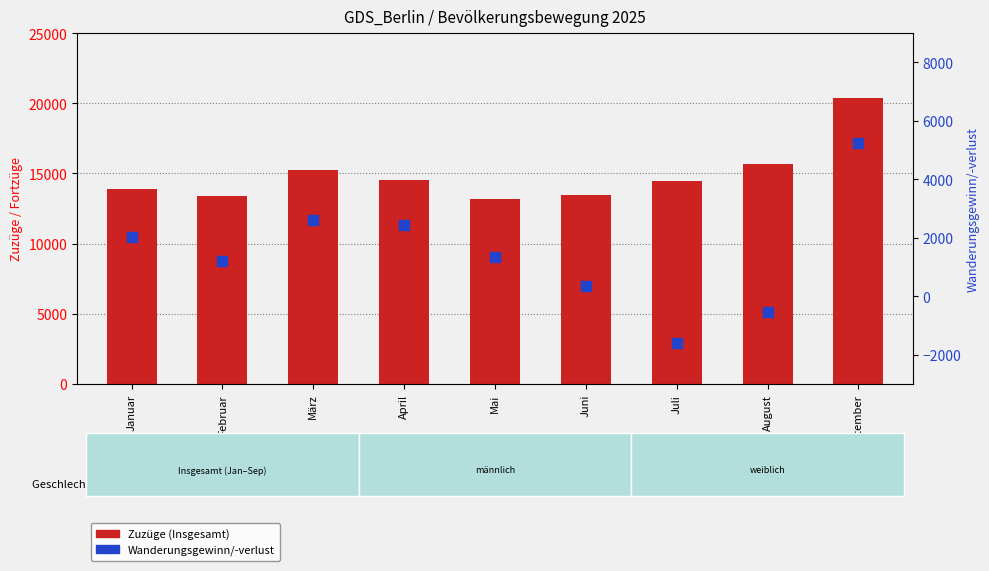

Which series reaches the maximum Y coordinate?

Zuzüge